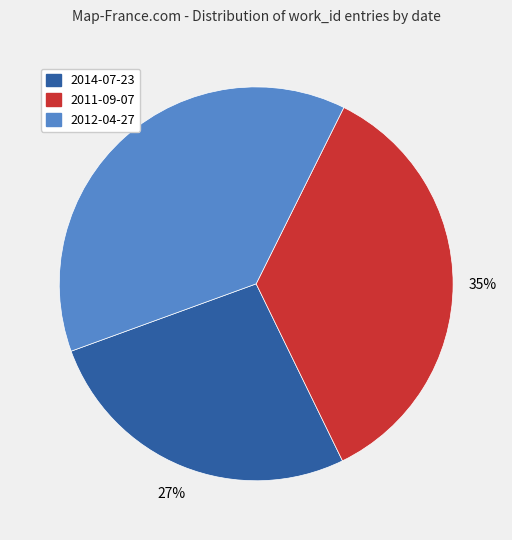

How many slices are in this pie chart?

3